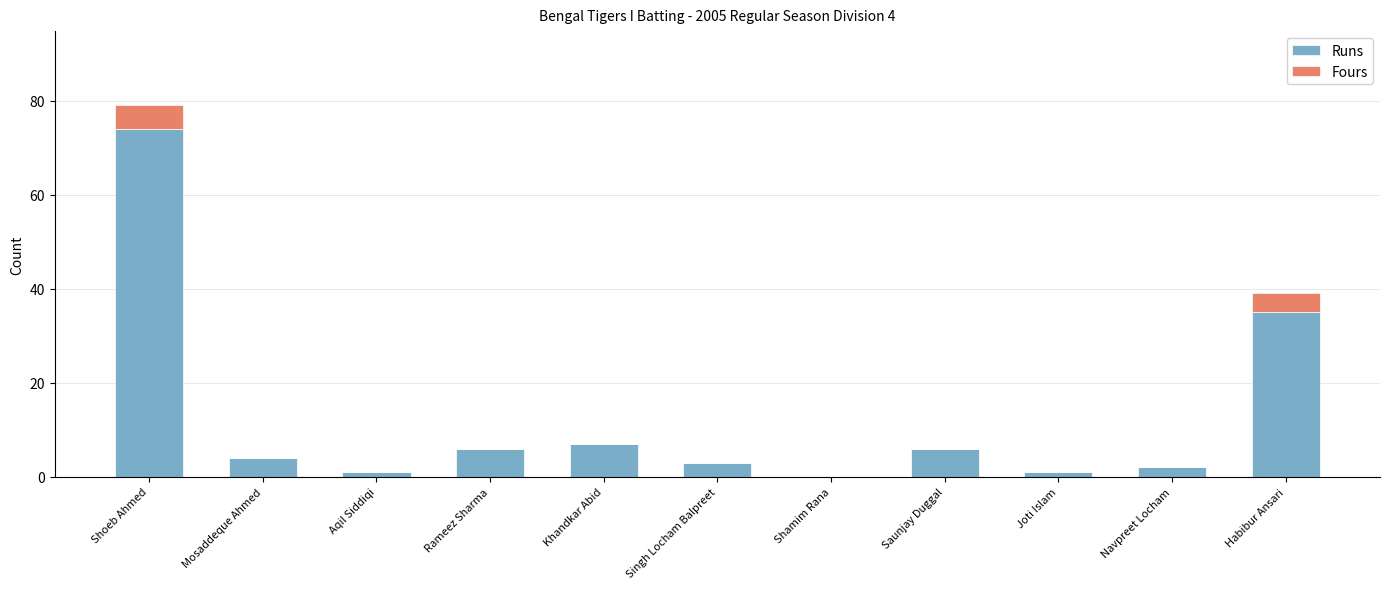

Where is Runs nearest to the value 37?

Habibur Ansari